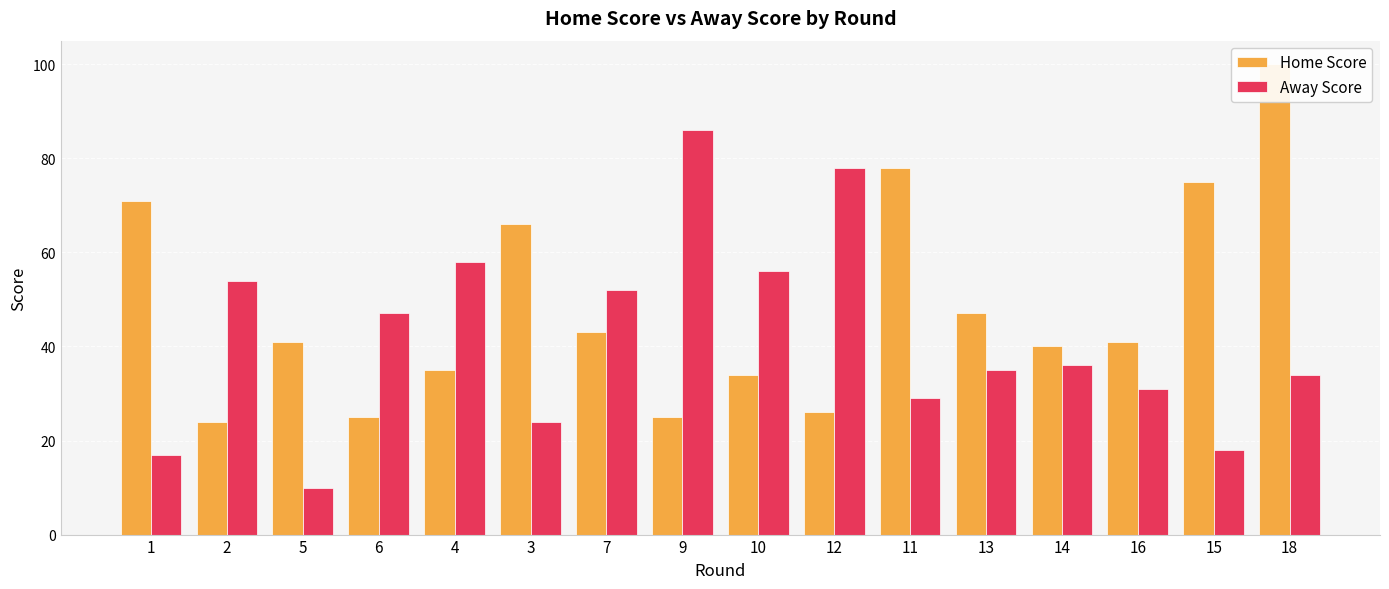

How many groups of bars are there?

16